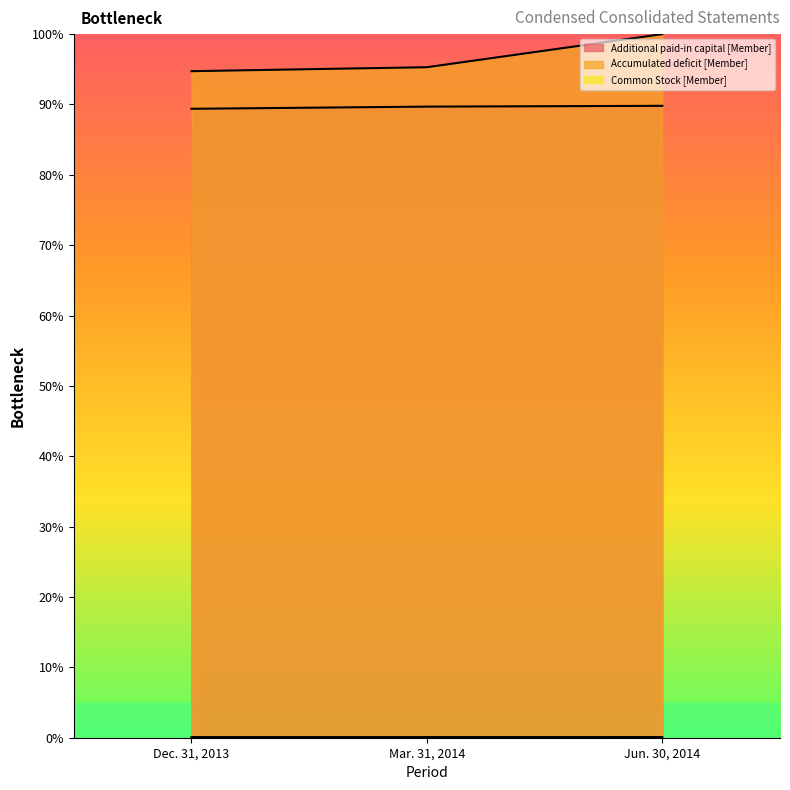

What is the spread (max minus min) of values at Dec. 31, 2013?

94.6